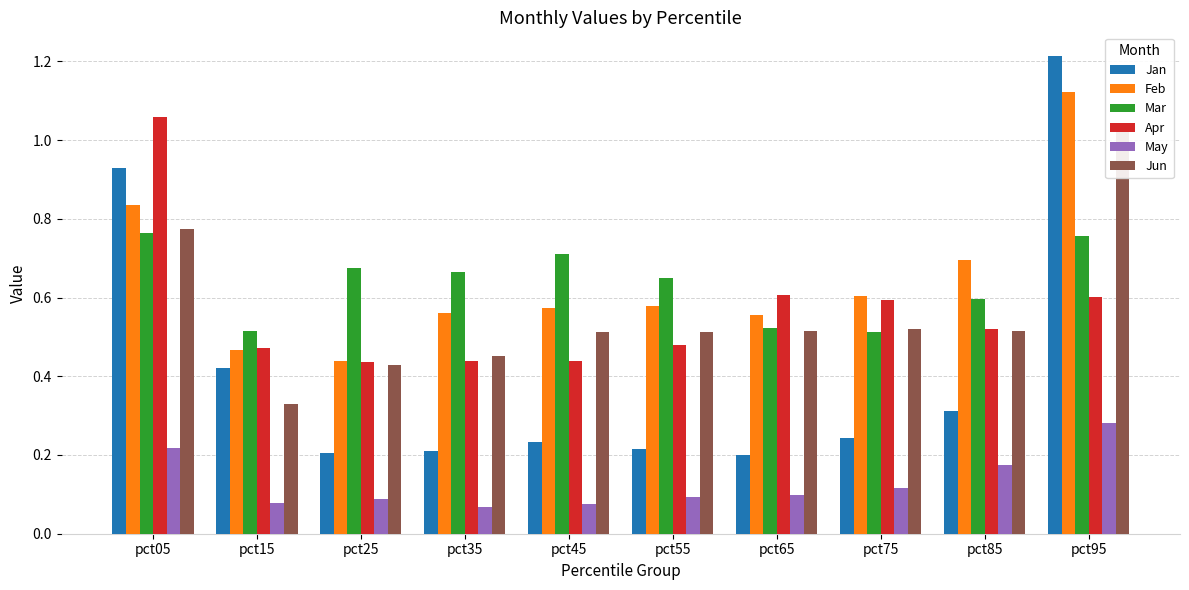

Reading left to right, transcribe all the data shown in this chart.

Jan: pct05=0.9	pct15=0.4	pct25=0.2	pct35=0.2	pct45=0.2	pct55=0.2	pct65=0.2	pct75=0.2	pct85=0.3	pct95=1.2
Feb: pct05=0.8	pct15=0.5	pct25=0.4	pct35=0.6	pct45=0.6	pct55=0.6	pct65=0.6	pct75=0.6	pct85=0.7	pct95=1.1
Mar: pct05=0.8	pct15=0.5	pct25=0.7	pct35=0.7	pct45=0.7	pct55=0.6	pct65=0.5	pct75=0.5	pct85=0.6	pct95=0.8
Apr: pct05=1.1	pct15=0.5	pct25=0.4	pct35=0.4	pct45=0.4	pct55=0.5	pct65=0.6	pct75=0.6	pct85=0.5	pct95=0.6
May: pct05=0.2	pct15=0.1	pct25=0.1	pct35=0.1	pct45=0.1	pct55=0.1	pct65=0.1	pct75=0.1	pct85=0.2	pct95=0.3
Jun: pct05=0.8	pct15=0.3	pct25=0.4	pct35=0.5	pct45=0.5	pct55=0.5	pct65=0.5	pct75=0.5	pct85=0.5	pct95=1.0